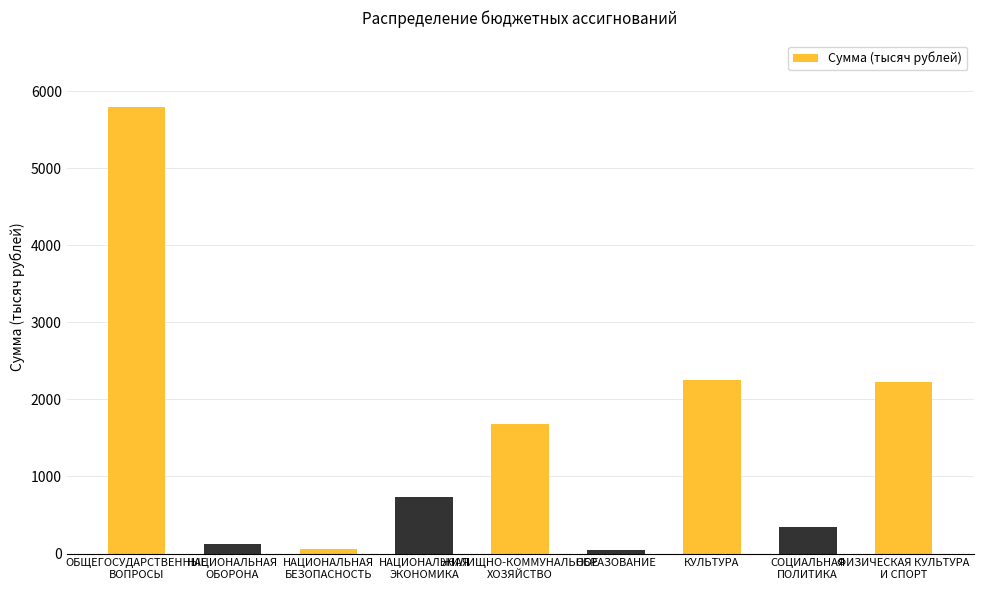

Count the number of data series in this chart.

1